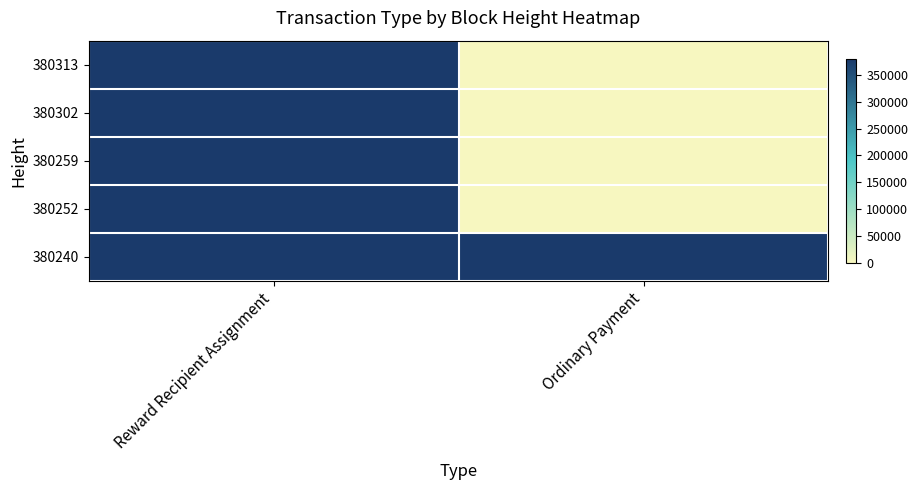

Reading right to left, transcribe all the data shown in this chart.

380313: Ordinary Payment=0	Reward Recipient Assignment=380313
380302: Ordinary Payment=0	Reward Recipient Assignment=380302
380259: Ordinary Payment=0	Reward Recipient Assignment=380259
380252: Ordinary Payment=0	Reward Recipient Assignment=380252
380240: Ordinary Payment=380240	Reward Recipient Assignment=380243